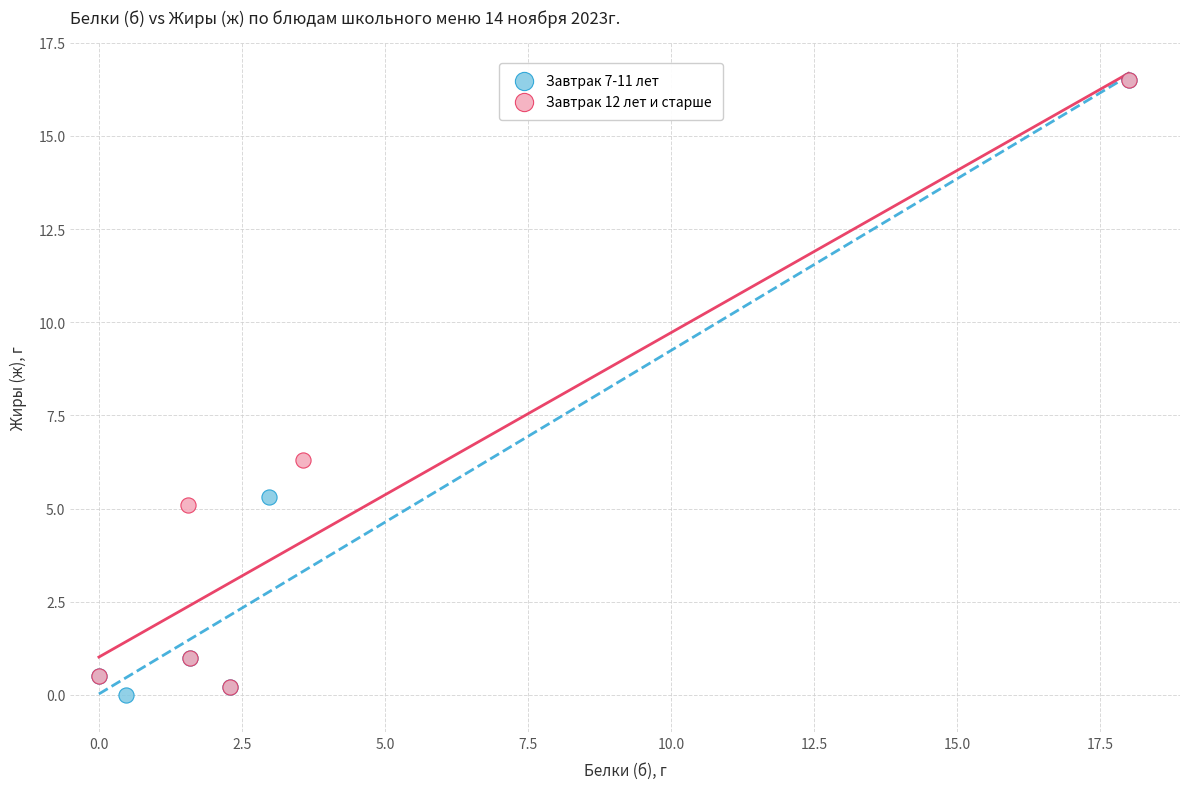

Which series has the widest spread of Y values?

Завтрак 7-11 лет